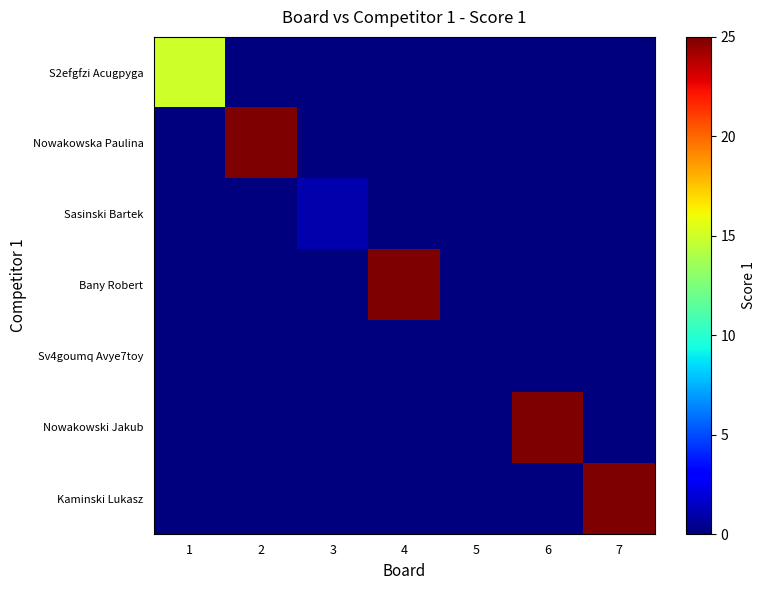

What is the spread (max minus min) of values at 3?

1